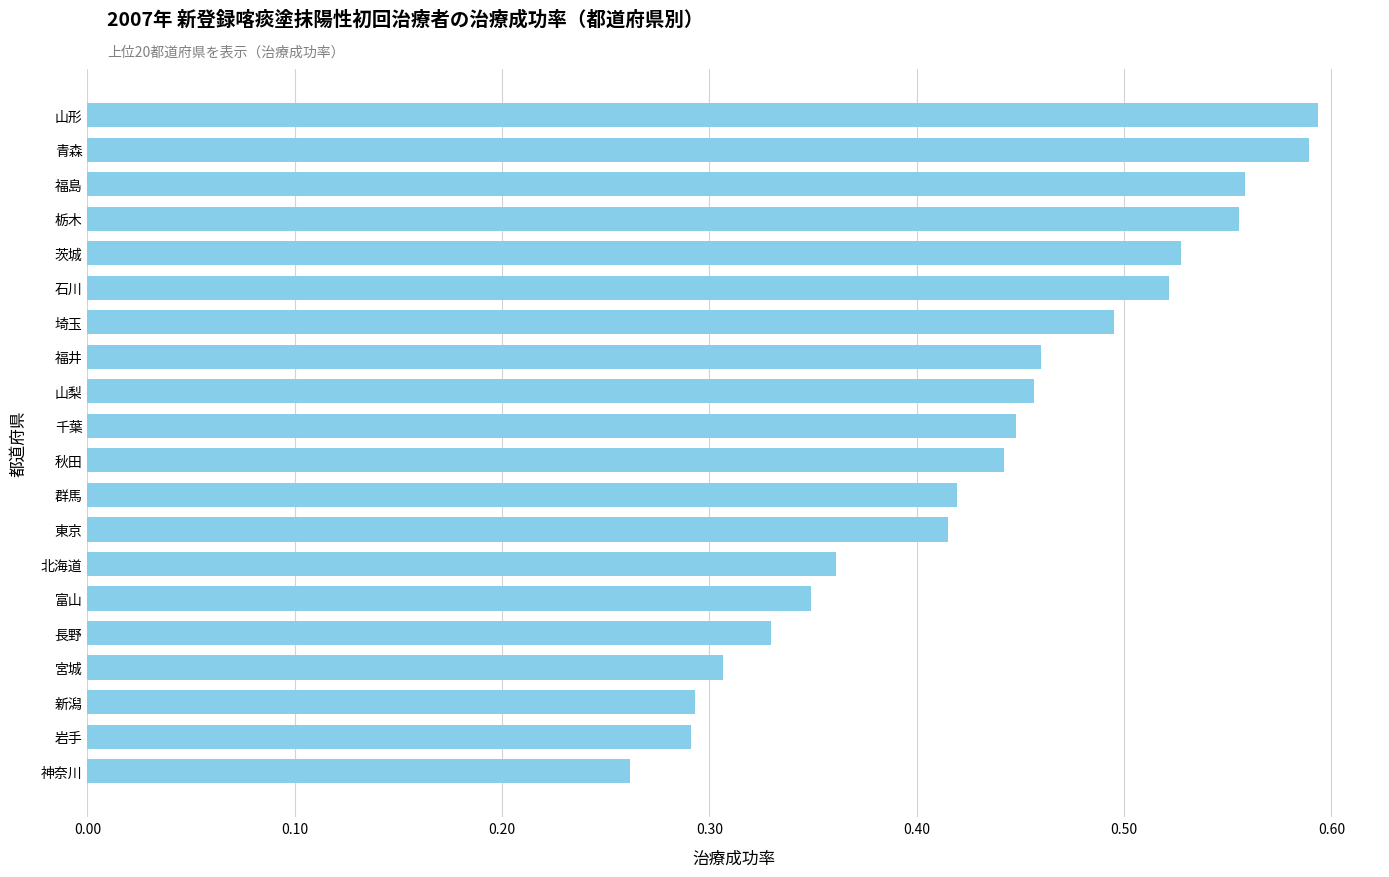

Where is the data nearest to the value 0?

神奈川